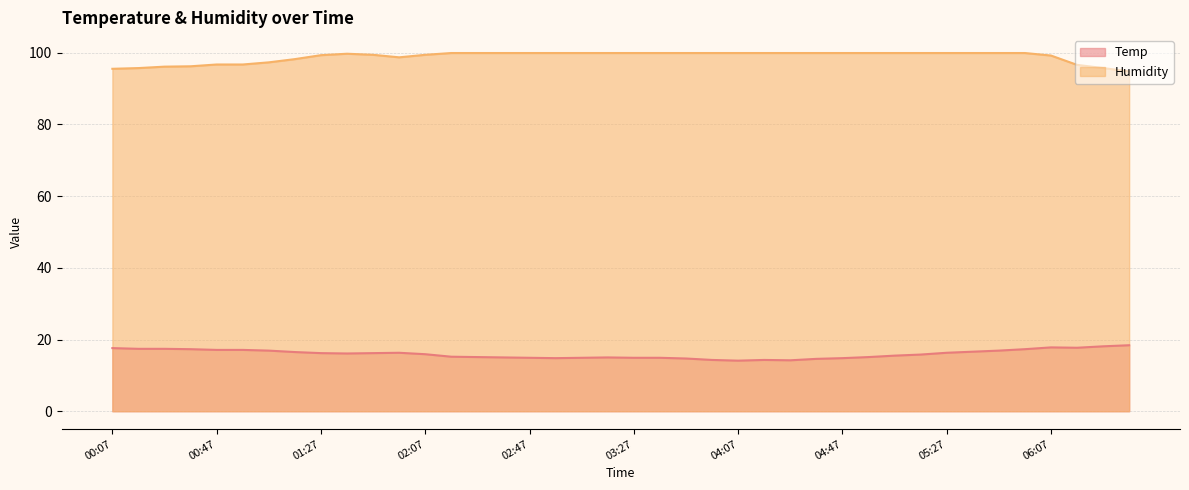

True or false: Temp line and Humidity line intersect in this chart.

False